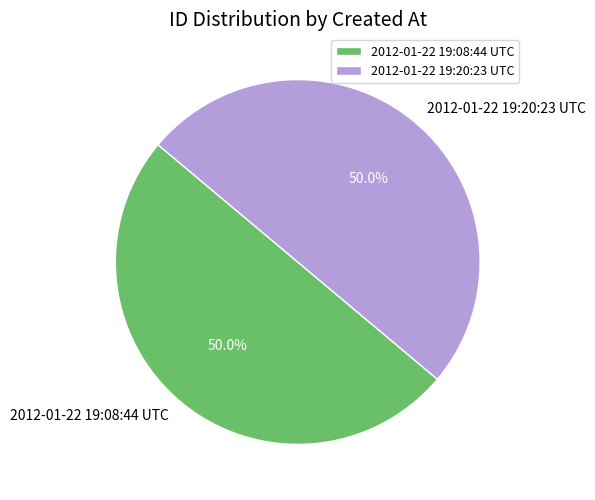

The 2012-01-22 19:20:23 UTC slice represents 50% of the pie. True or false?

True